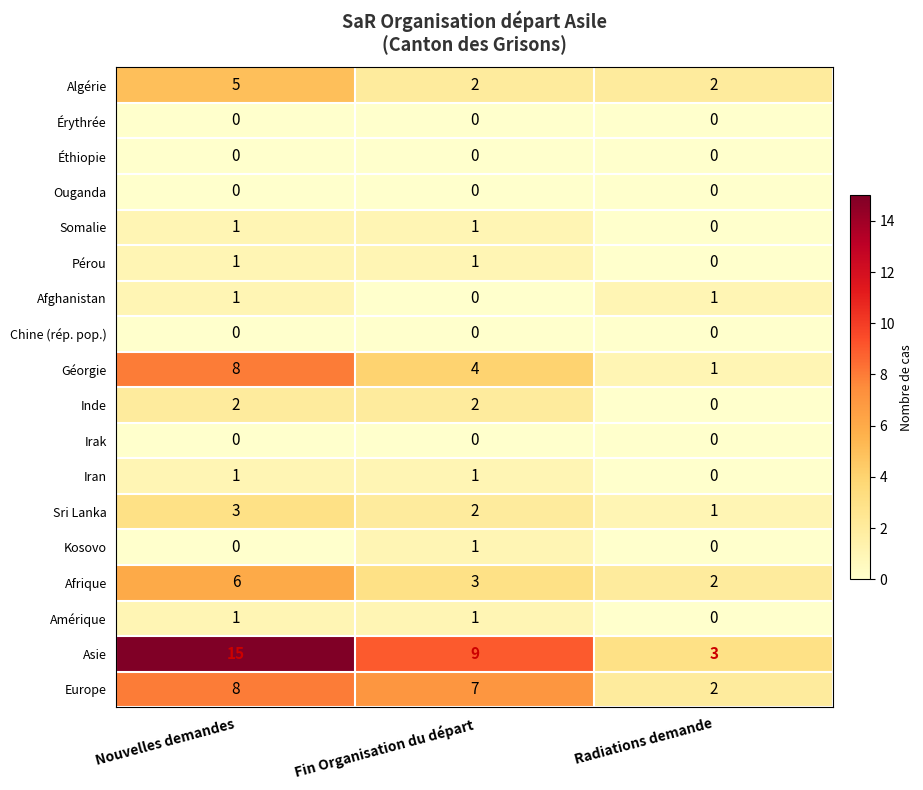

Which series has the largest total across all categories?

Asie